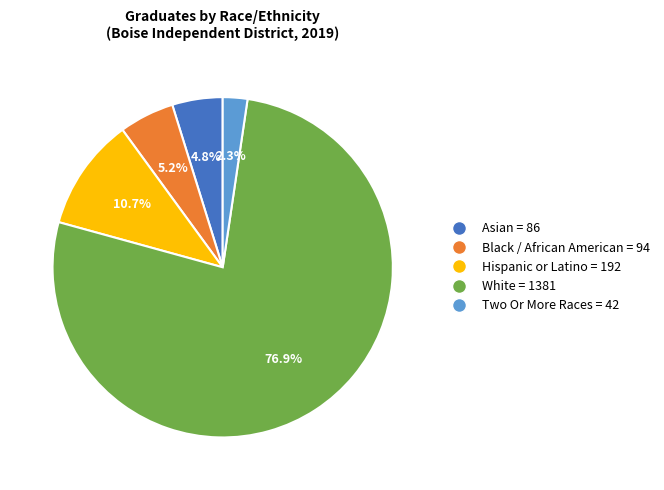

Between White = 1381 and Two Or More Races = 42, which is larger?

White = 1381